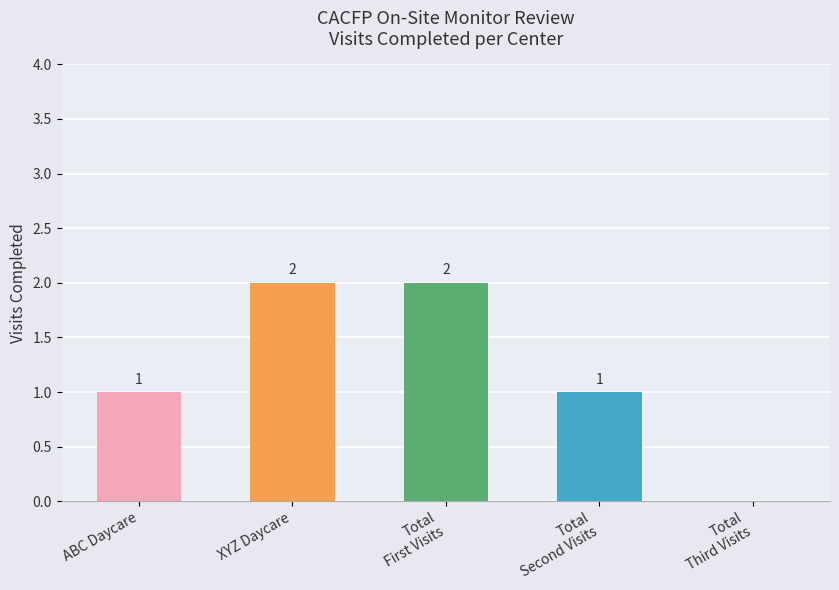

What is the change in value from ABC Daycare to XYZ Daycare?

+1